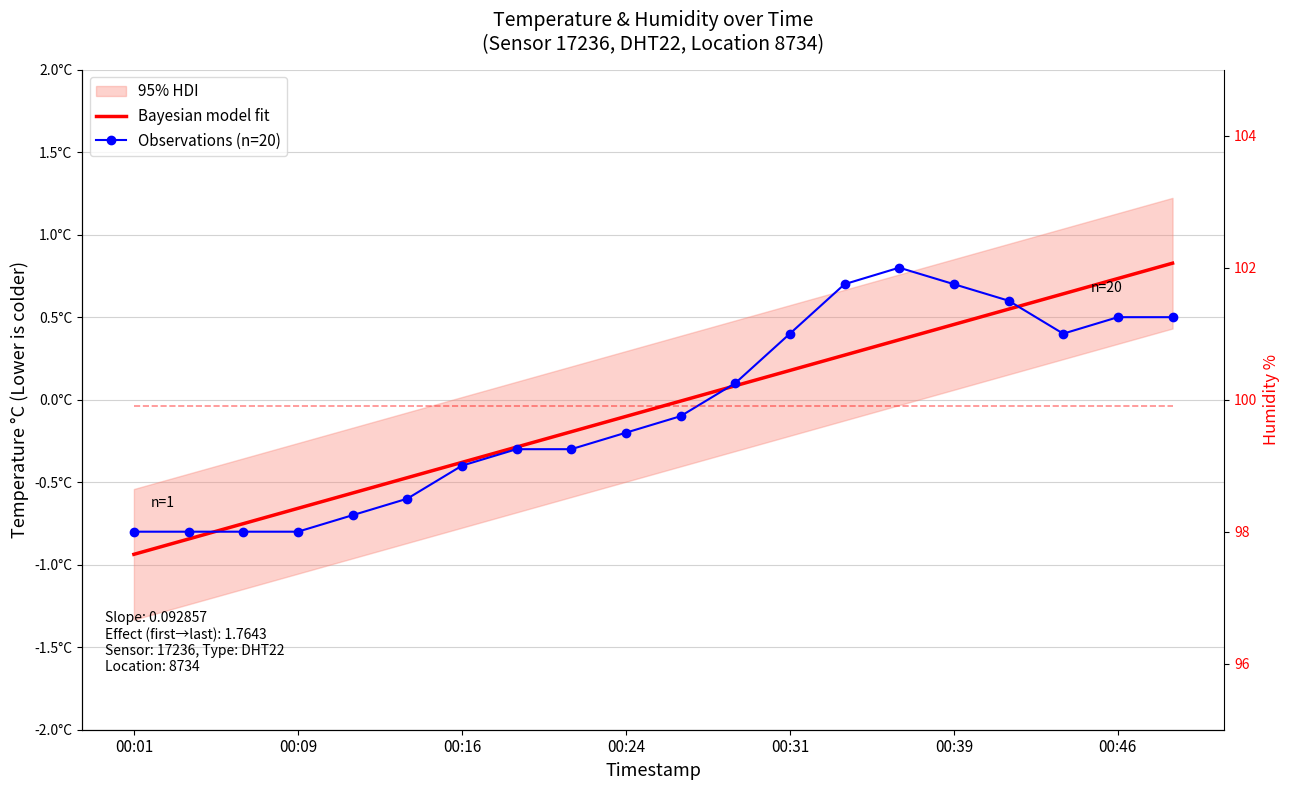

At which category does the chart reach its peak across all series?

00:01